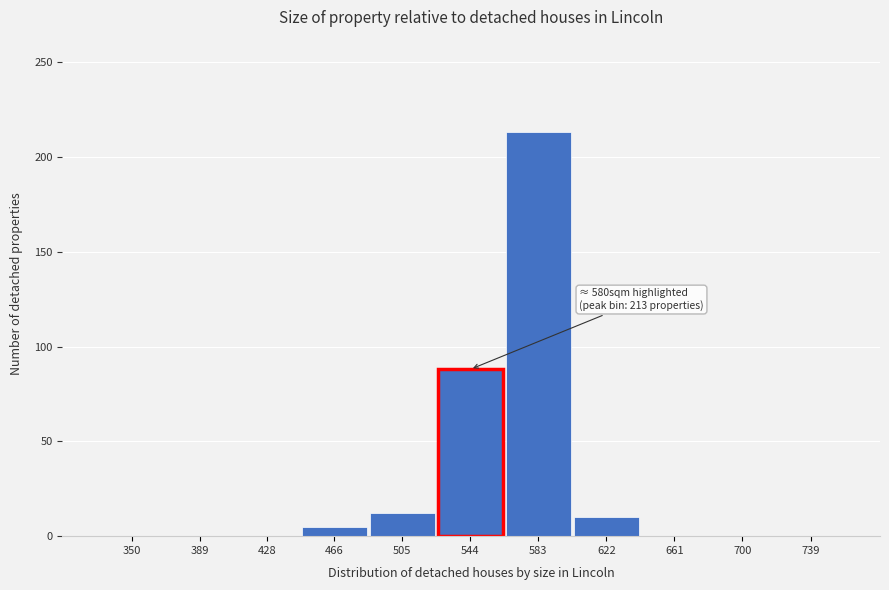

Reading left to right, transcribe all the data shown in this chart.

350=0	389=0	428=0	466=5	505=12	544=88	583=213	622=10	661=0	700=0	739=0